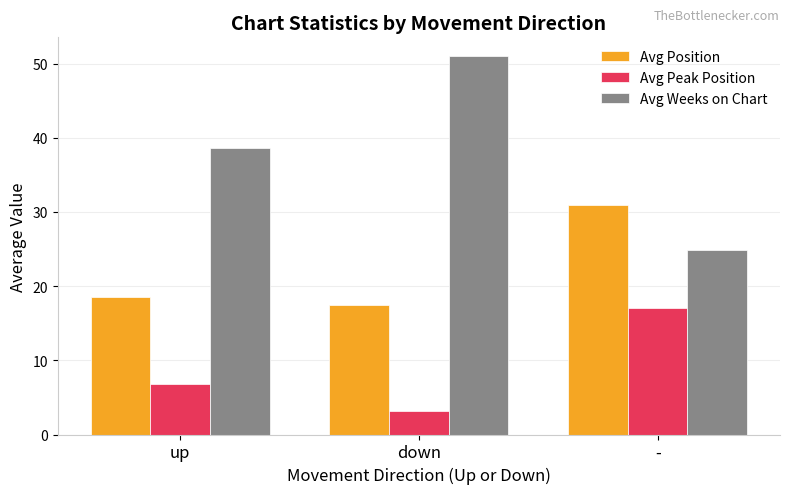

What is the difference between the Avg Position values at - and up?

12.4